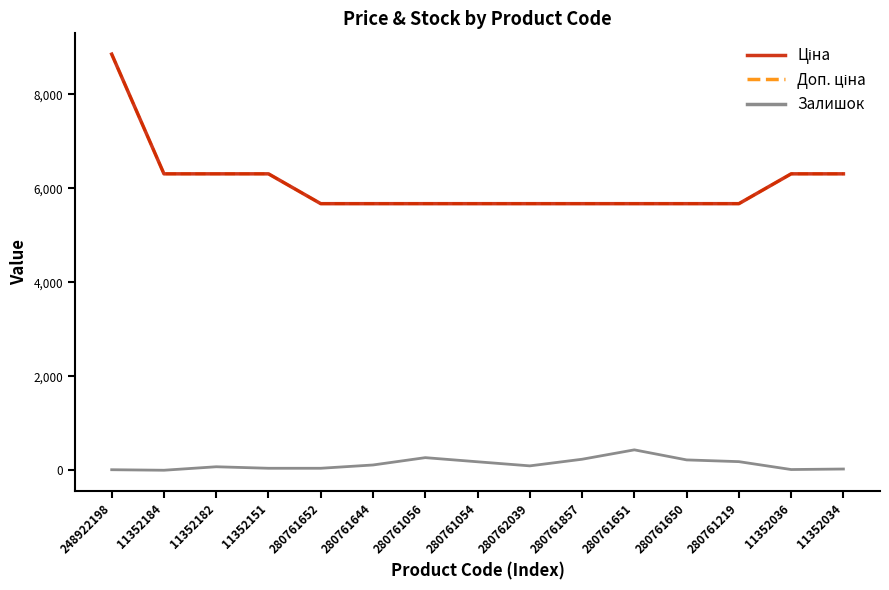

Does the chart have visible grid lines?

No